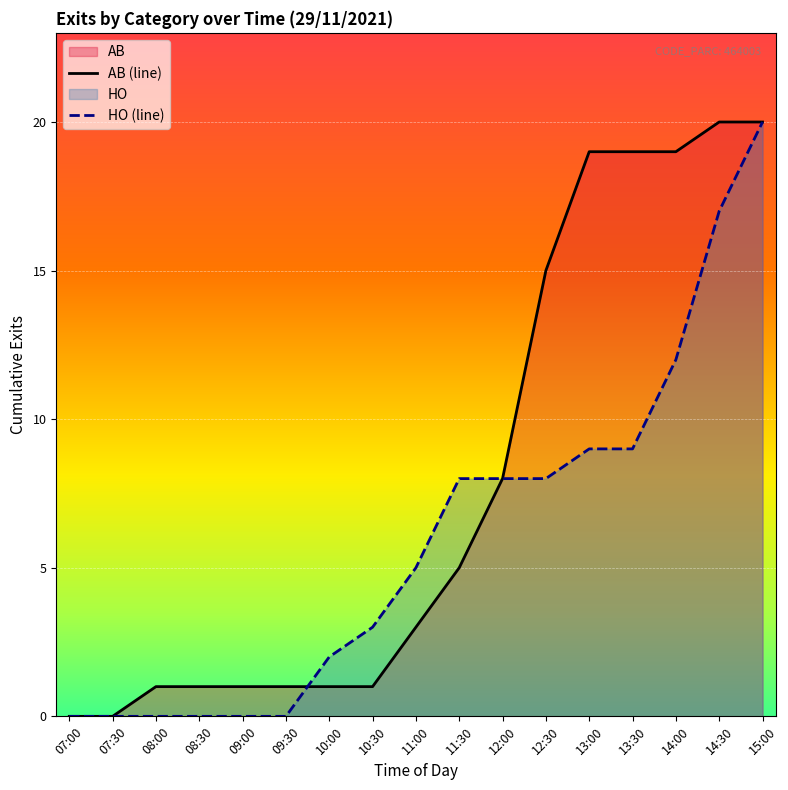

What is the spread (max minus min) of values at 09:00?

1